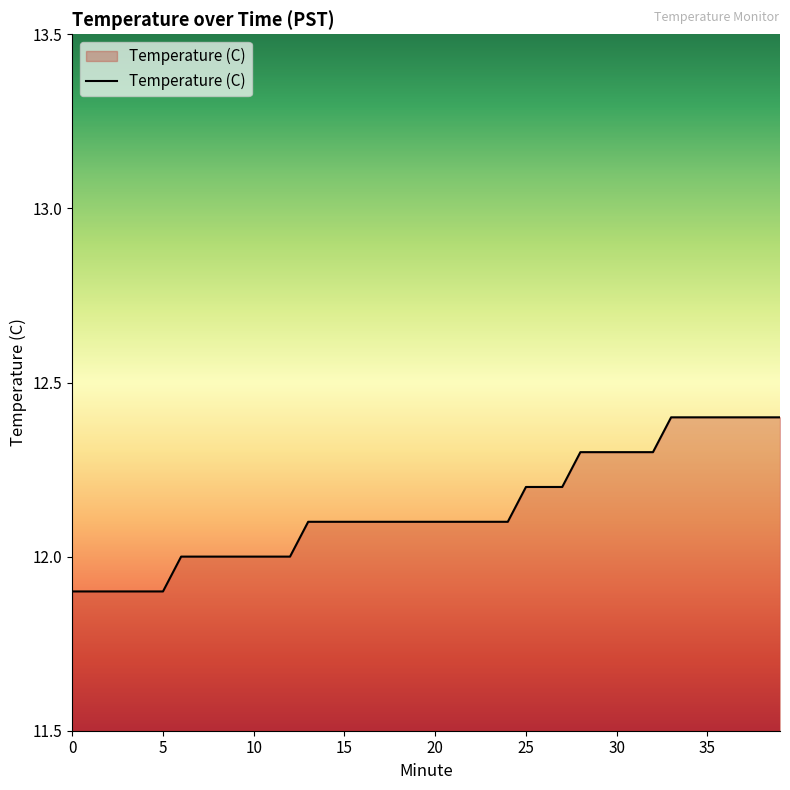

Reading left to right, what are all the values shown in this chart?

11.9	11.9	11.9	11.9	11.9	11.9	12.0	12.0	12.0	12.0	12.0	12.0	12.0	12.1	12.1	12.1	12.1	12.1	12.1	12.1	12.1	12.1	12.1	12.1	12.1	12.2	12.2	12.2	12.3	12.3	12.3	12.3	12.3	12.4	12.4	12.4	12.4	12.4	12.4	12.4